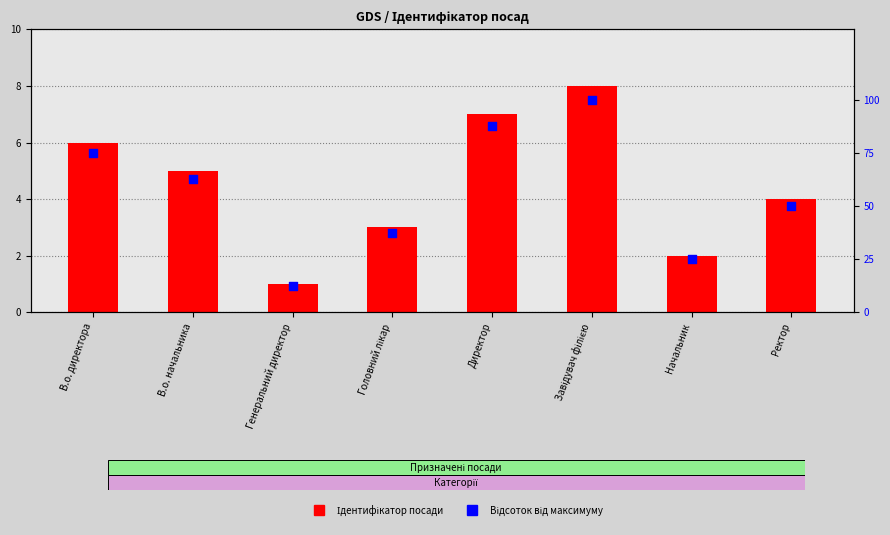

What are all the series names shown in the legend?

Ідентифікатор, Відсоток від максимуму